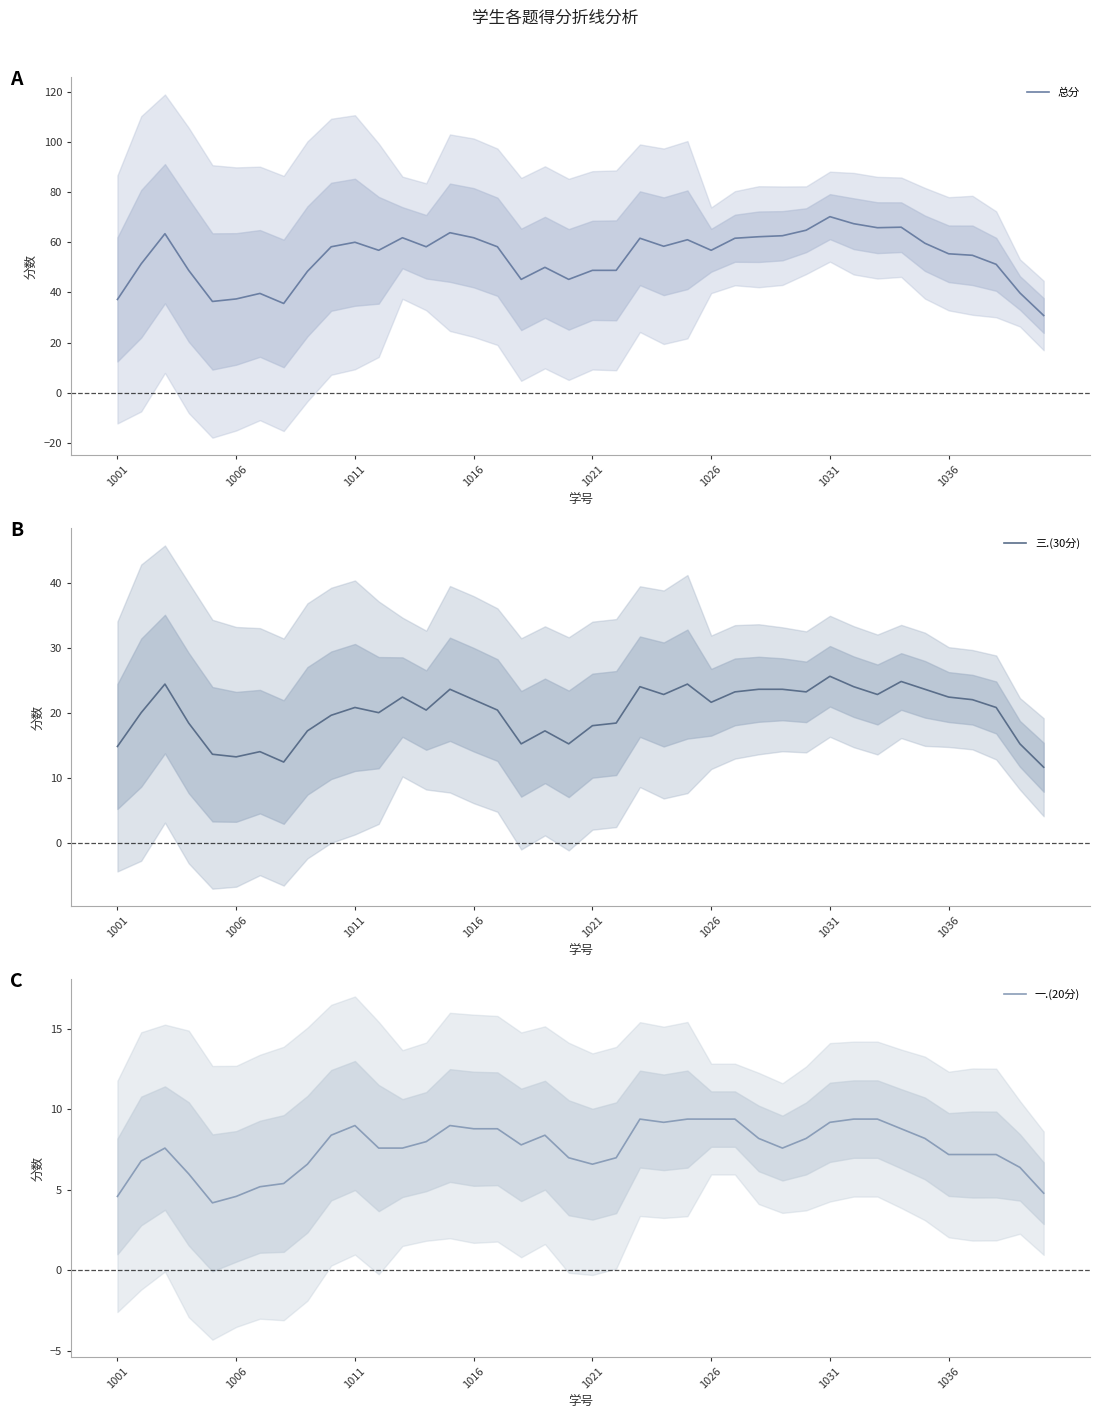

What value does the 一.(20分) series have at 13?

8.0